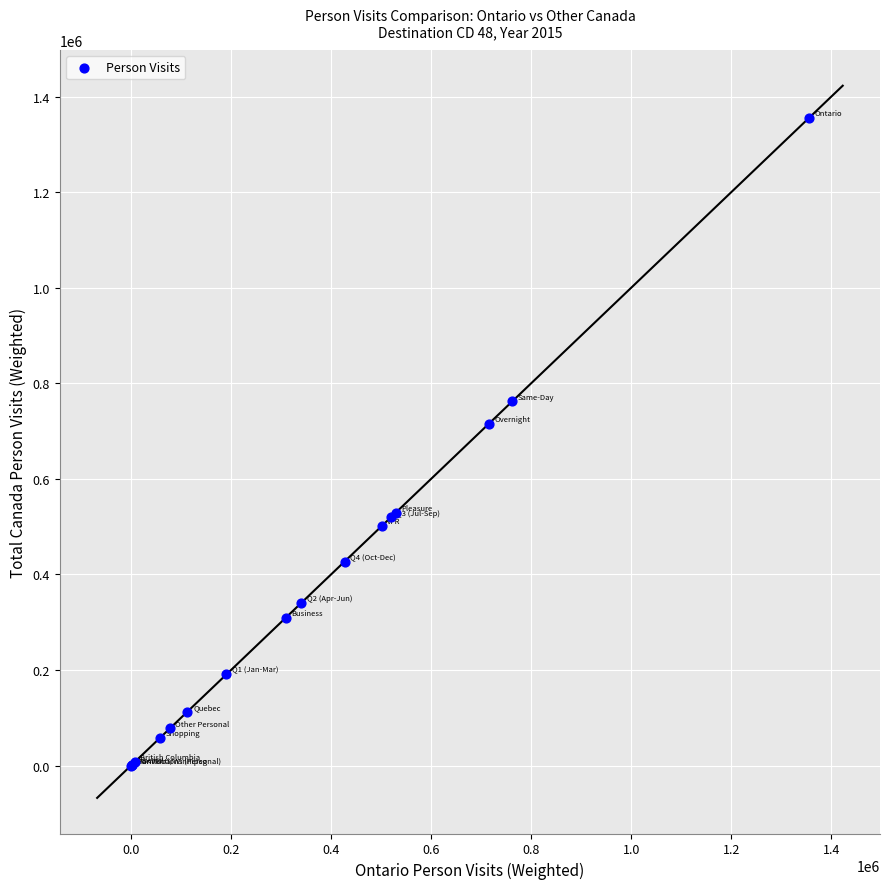

What Y value in the scatter plot is closest to 677611?

715145.5